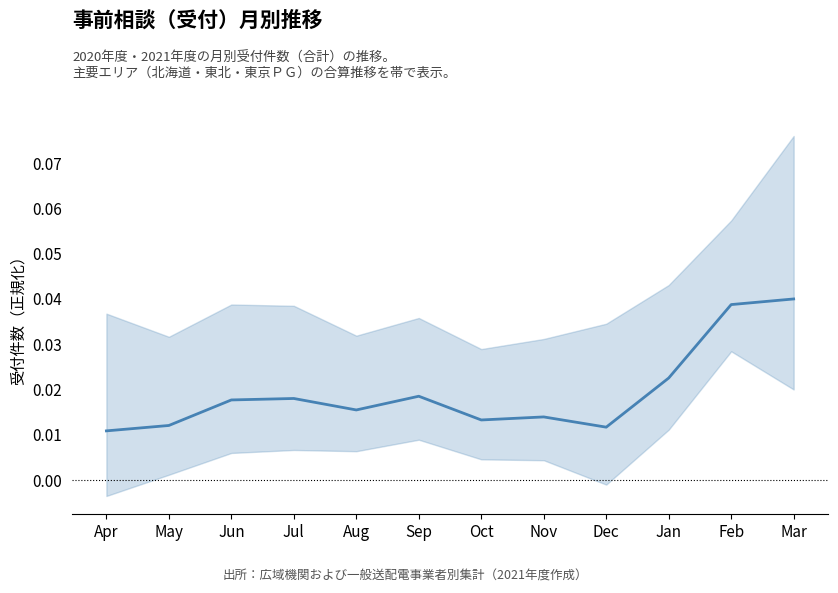

True or false: the data has more than 0 interior local peaks.

True